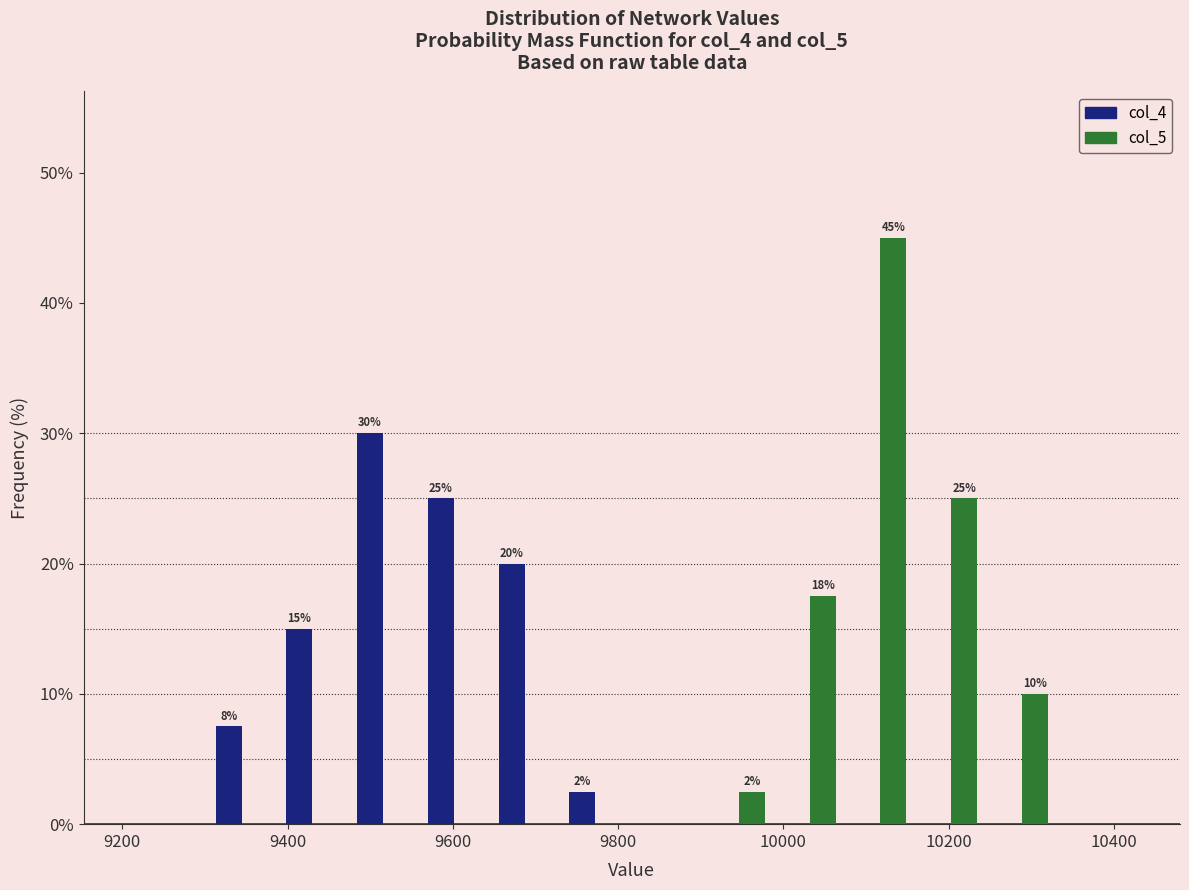

In the col_5 series, which range on the x-axis has the tallest bar?

10080 to 10160